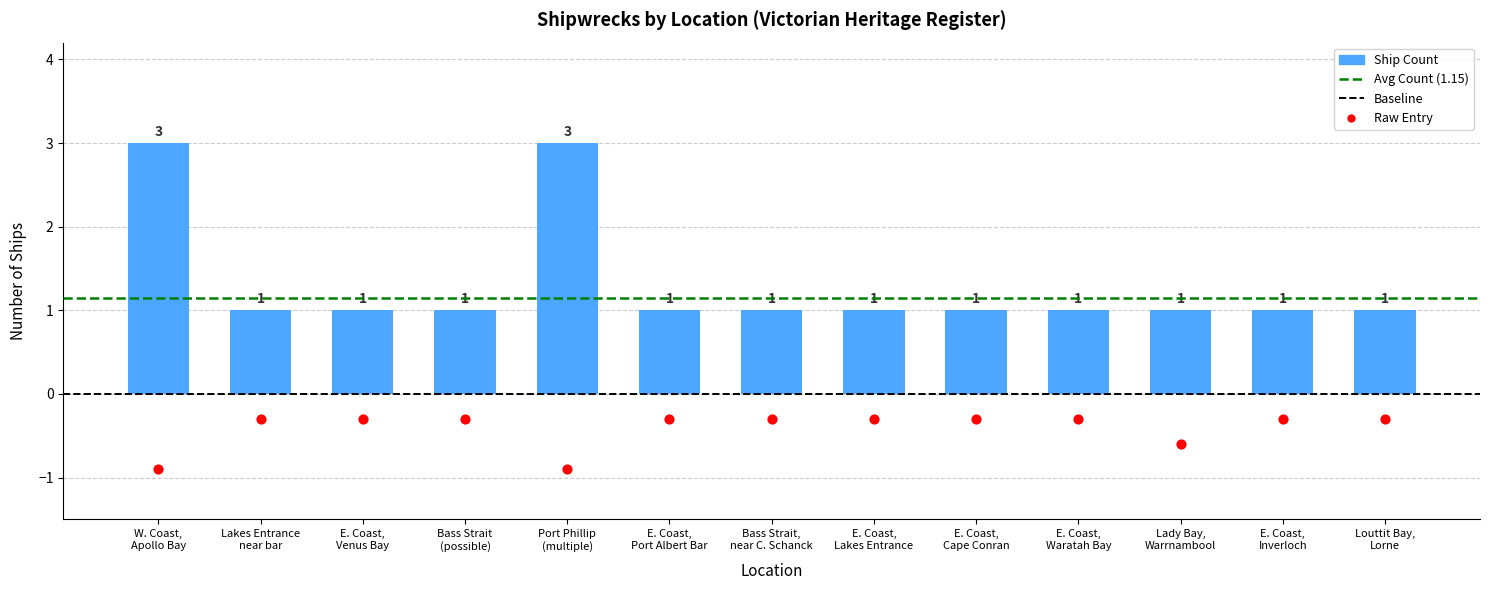

Approximately how many times larger is the value at E. Coast, Waratah Bay compared to Bass Strait (possible)?

1.0